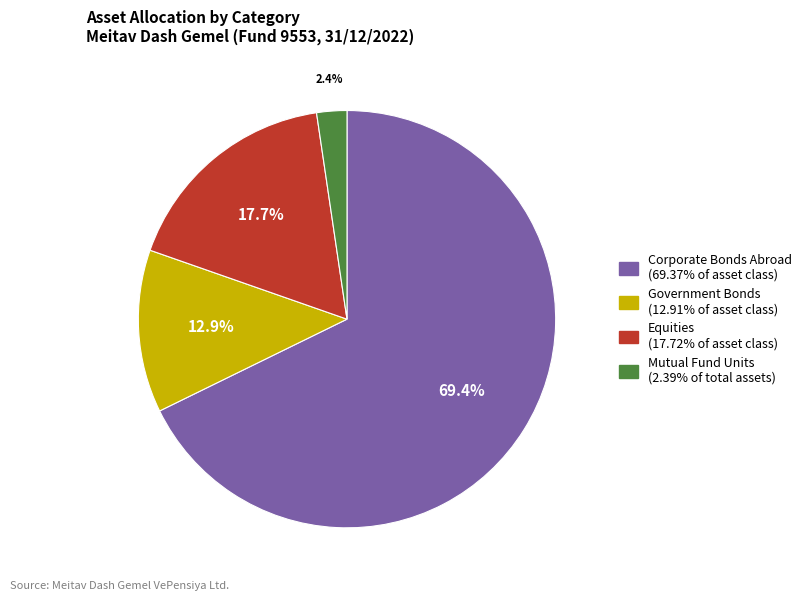

Is there any slice that represents more than half of the pie?

Yes